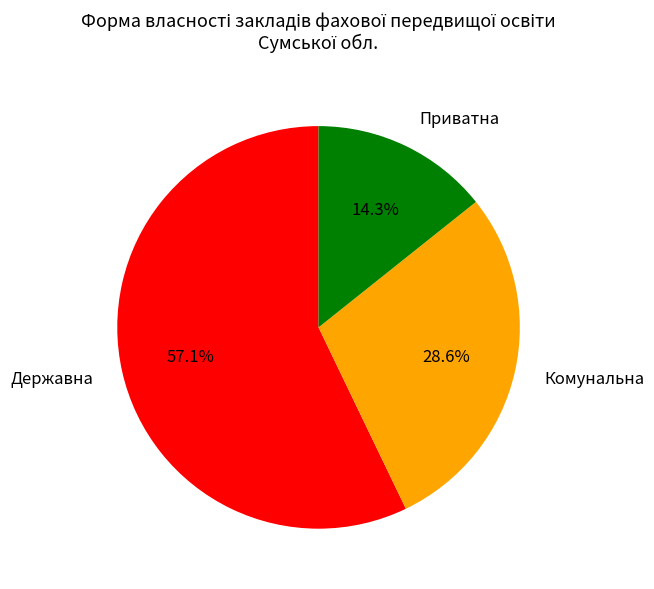

How much of the chart is everything except Комунальна?

71.4%